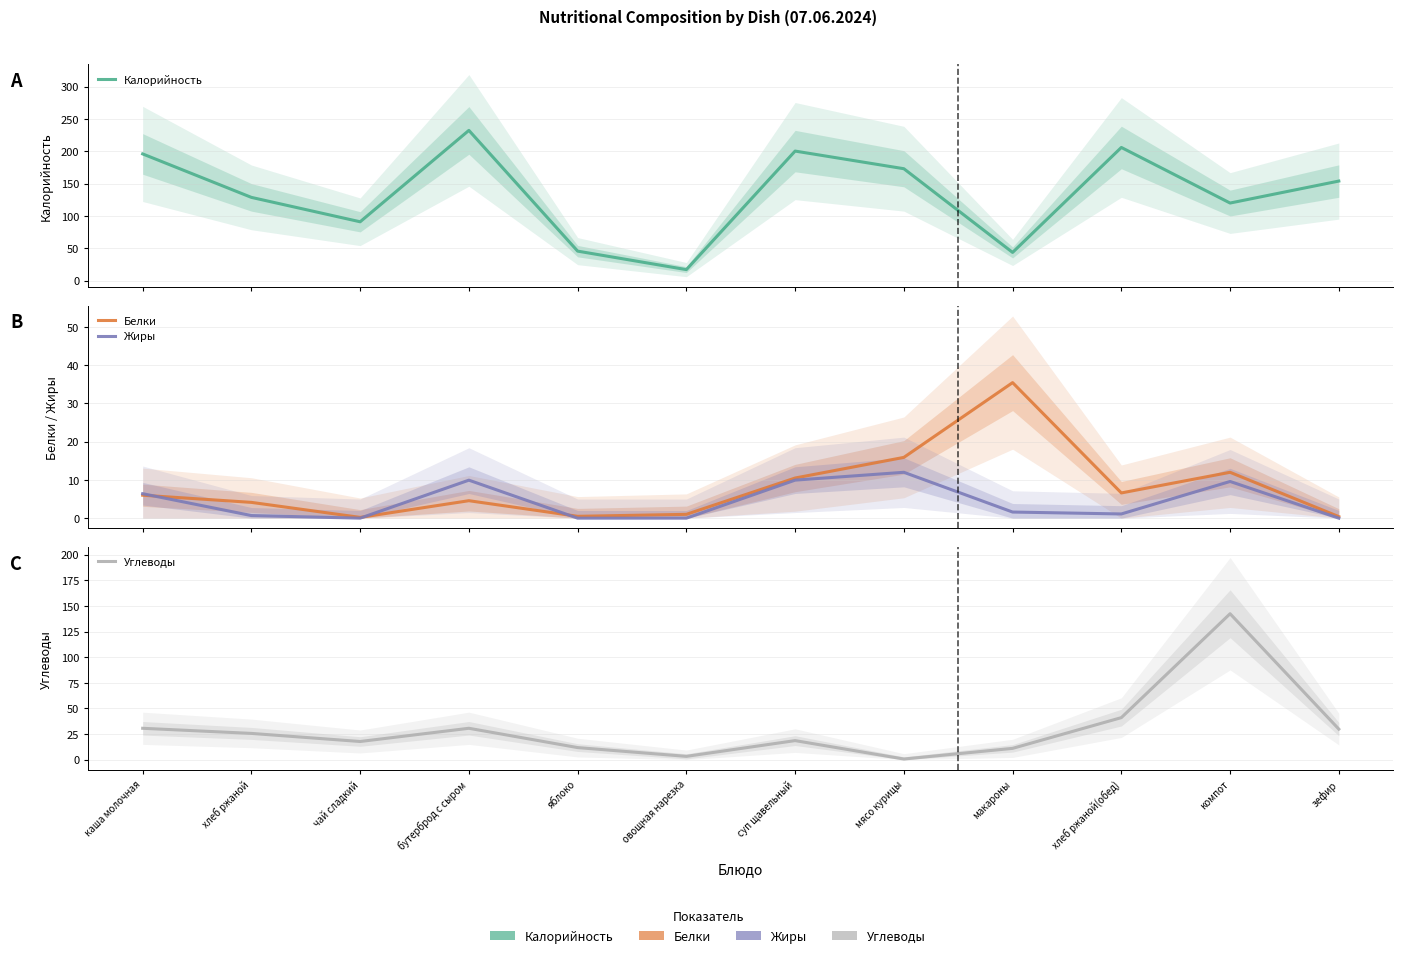

The value of Белки at хлеб ржаной is 5.9. True or false?

False